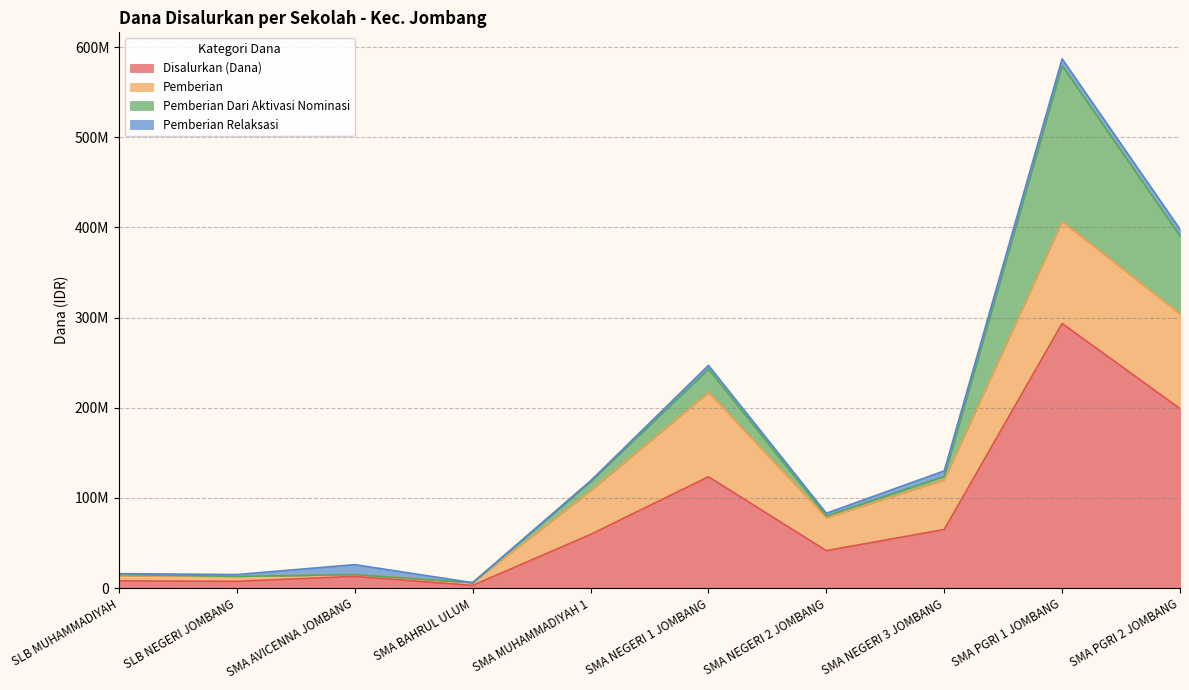

What is the label of the 8th point from the left?

SMA NEGERI 3 JOMBANG